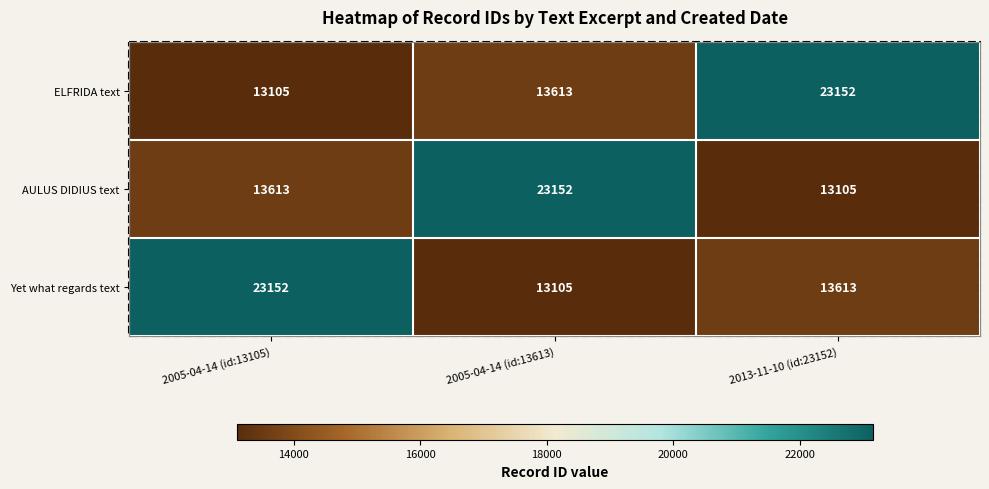

What is the difference between the maximum and minimum values in the AULUS DIDIUS text series?

10047